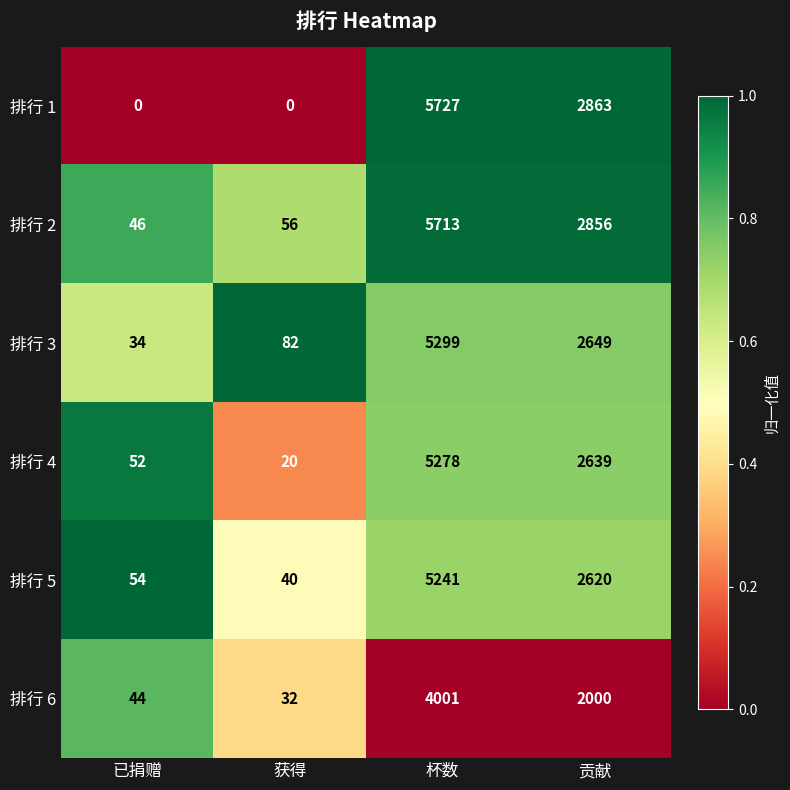

Is it true that 排行 2 equals 56 at 获得?

True